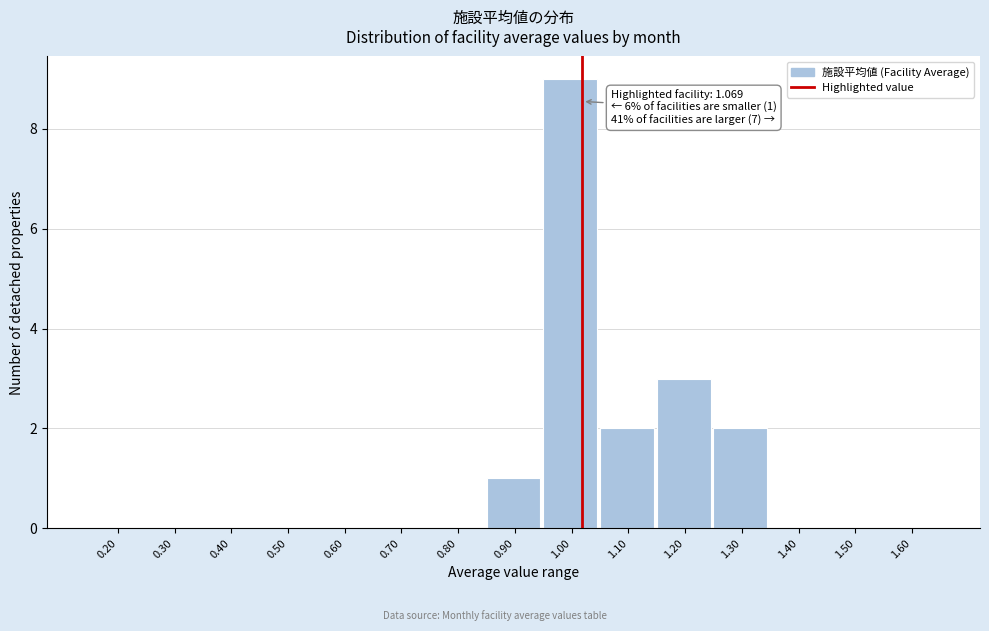

Reading left to right, what are all the values shown in this chart?

0.20=0	0.30=0	0.40=0	0.50=0	0.60=0	0.70=0	0.80=0	0.90=1	1.00=9	1.10=2	1.20=3	1.30=2	1.40=0	1.50=0	1.60=0